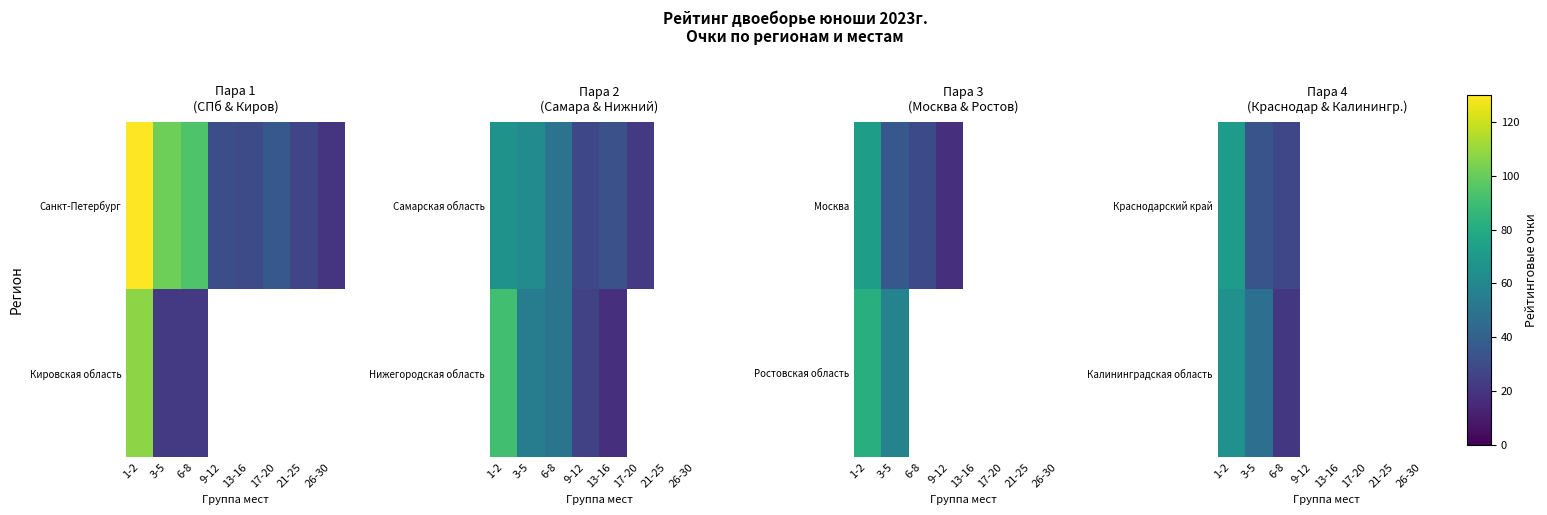

What is the difference between the maximum and minimum values in the Калининградская область series?

45.0